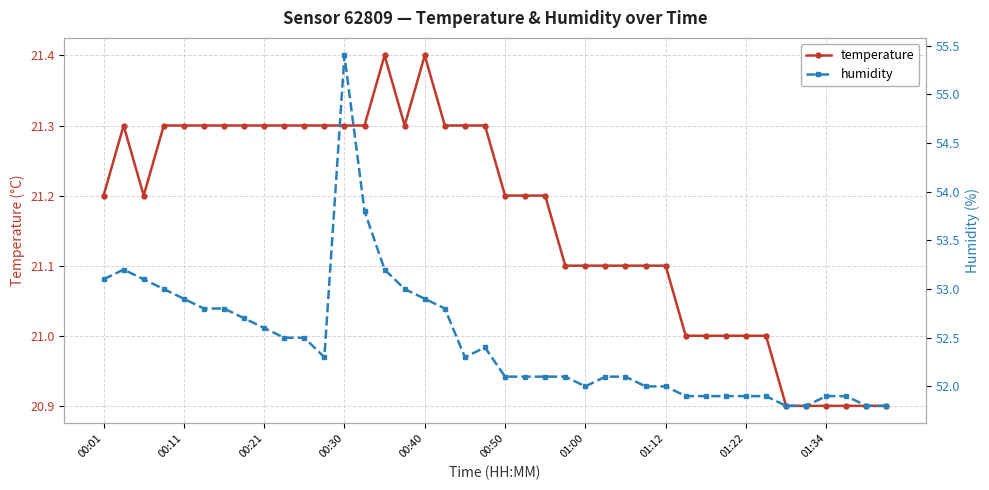

What is the average value of the temperature series?

21.2